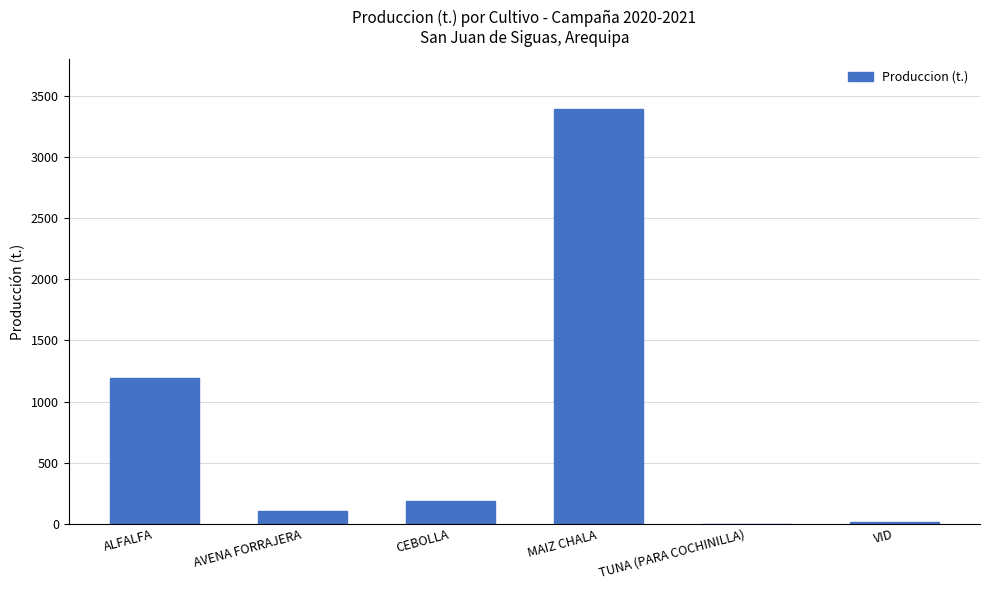

What value does the data have at AVENA FORRAJERA?

105.6